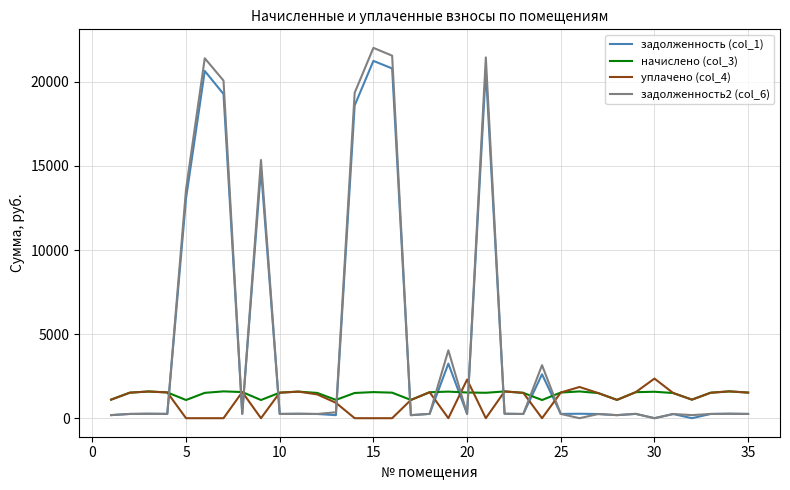

True or false: задолженность2 (col_6) and начислено (col_3) cross at least once.

True